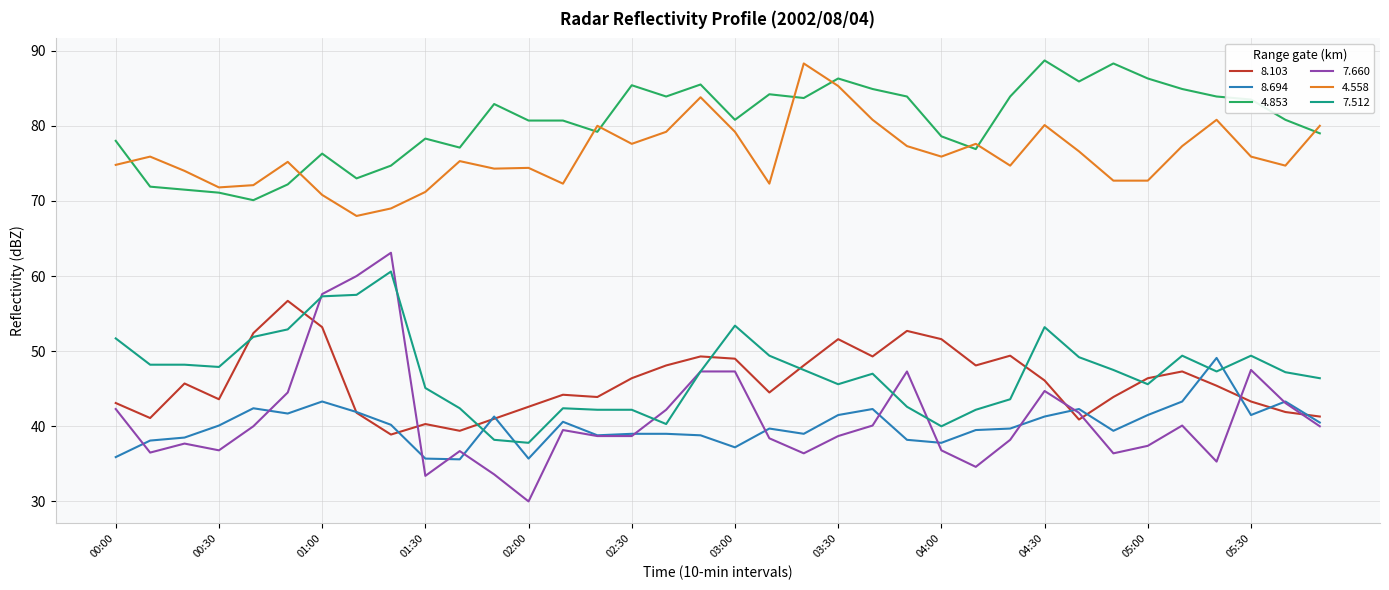

Which series has the largest range (max minus min)?

7.660